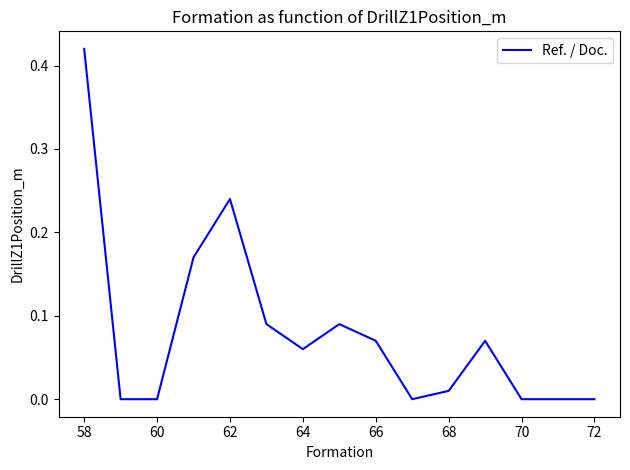

What is the difference between the second highest and minimum values?

0.2